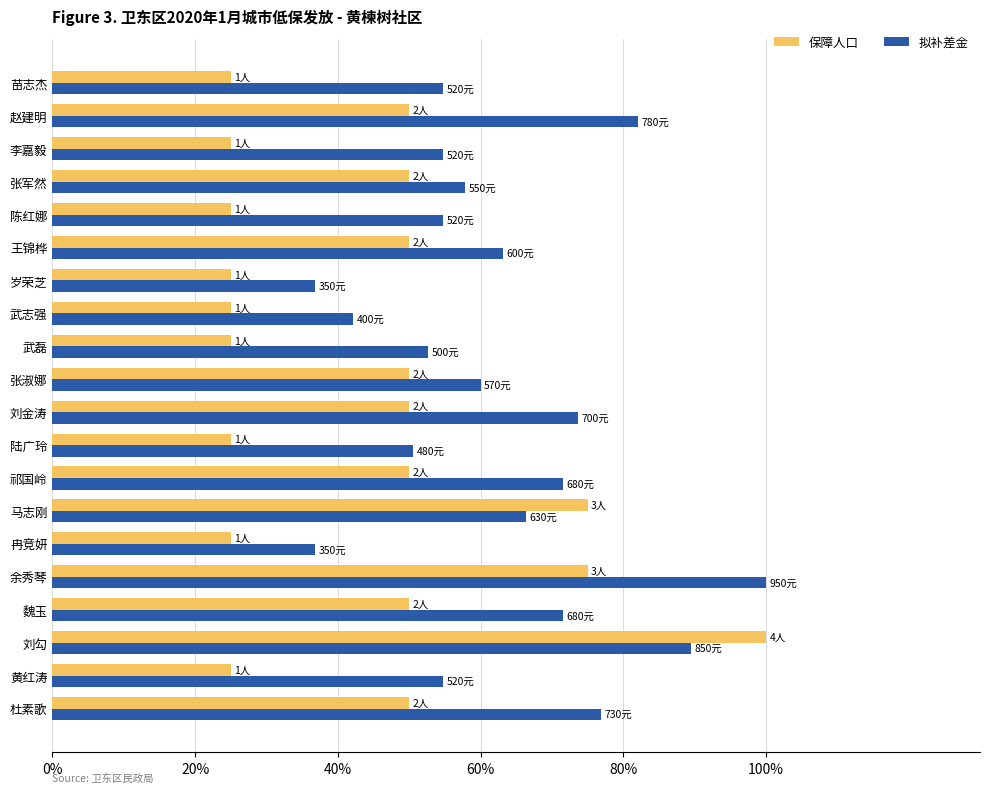

Which series changed the most between 张淑娜 and 李嘉毅?

保障人口